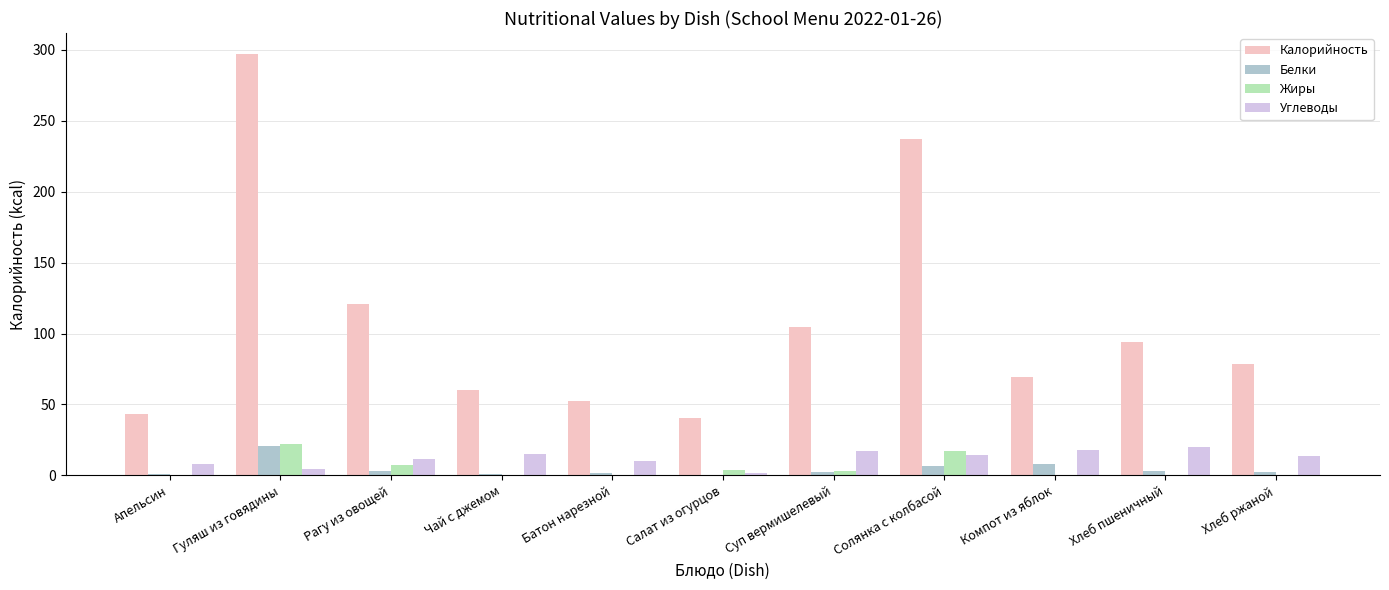

The Белки series shows 7.8 at Компот из яблок. True or false?

True